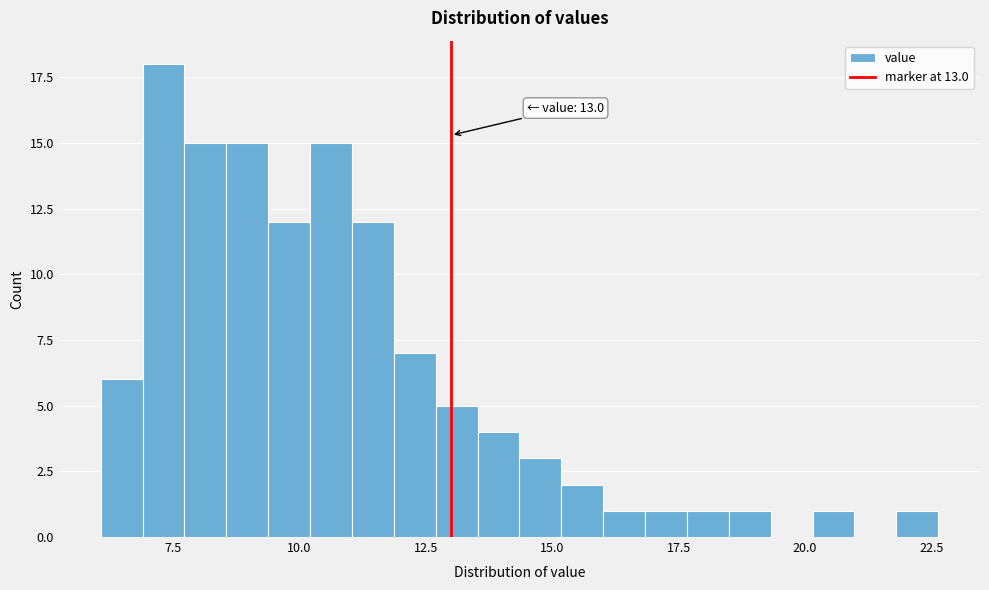

Read against the x-axis, roughly where is the centre of the tallest bar?

7.5